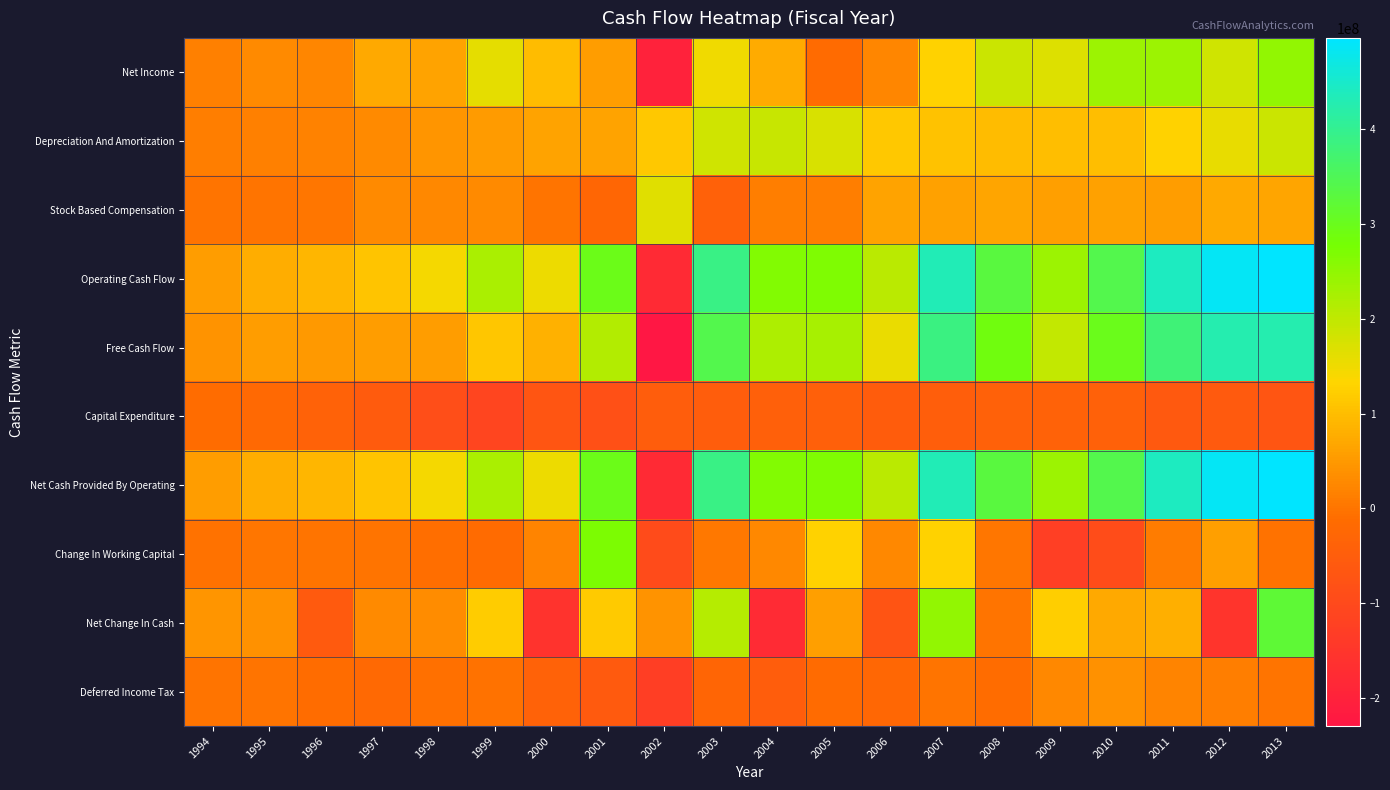

Reading right to left, transcribe all the data shown in this chart.

Net Income: 2013=247800000	2012=182402000	2011=237063000	2010=237063000	2009=167681000	2008=189978000	2007=130491000	2006=24742000	2005=-15478000	2004=74337000	2003=149724000	2002=-199993000	2001=56802000	2000=97778000	1999=161400000	1998=63300000	1997=72400000	1996=23700000	1995=30300000	1994=15800000
Depreciation And Amortization: 2013=187404000	2012=156840000	2011=128550000	2010=101201000	2009=101453000	2008=97143000	2007=105367000	2006=114490000	2005=175057000	2004=192774000	2003=184110000	2002=116100000	2001=65162000	2000=63770000	1999=52000000	1998=44200000	1997=30400000	1996=18700000	1995=15500000	1994=12100000
Stock Based Compensation: 2013=67511000	2012=71414000	2011=56414000	2010=59988000	2009=56934000	2008=65474000	2007=62011000	2006=63040000	2005=12271000	2004=11714000	2003=-41999000	2002=164845000	2001=-26974000	2000=0	1999=30000000	1998=28400000	1997=30400000	1996=800000	1995=0	1994=0
Operating Cash Flow: 2013=496705000	2012=486068000	2011=440316000	2010=341036000	2009=236708000	2008=331088000	2007=433478000	2006=205890000	2005=269190000	2004=264037000	2003=391534000	2002=-181049000	2001=295826000	2000=151115000	1999=223300000	1998=144100000	1997=109600000	1996=88300000	1995=76700000	1994=55200000
Free Cash Flow: 2013=427637000	2012=428575000	2011=380086000	2010=298961000	2009=197108000	2008=289345000	2007=386189000	2006=154483000	2005=225627000	2004=219032000	2003=341386000	2002=-229804000	2001=213336000	2000=82615000	1999=111000000	1998=55700000	1997=55100000	1996=49000000	1995=55800000	1994=42200000
Capital Expenditure: 2013=-69068000	2012=-57493000	2011=-60230000	2010=-42075000	2009=-39600000	2008=-41743000	2007=-47289000	2006=-51407000	2005=-43563000	2004=-45005000	2003=-50148000	2002=-48755000	2001=-82490000	2000=-68500000	1999=-112300000	1998=-88400000	1997=-54500000	1996=-39300000	1995=-20900000	1994=-13000000
Net Cash Provided By Operating: 2013=496705000	2012=486068000	2011=440316000	2010=341036000	2009=236708000	2008=331088000	2007=433478000	2006=205890000	2005=269190000	2004=264037000	2003=391534000	2002=-181049000	2001=295826000	2000=151115000	1999=223300000	1998=144100000	1997=109600000	1996=88300000	1995=76700000	1994=55200000
Change In Working Capital: 2013=-4568000	2012=59006000	2011=10589000	2010=-91146000	2009=-126405000	2008=1011000	2007=129014000	2006=26097000	2005=128375000	2004=27732000	2003=2911000	2002=-96280000	2001=270247000	2000=21773000	1999=-15100000	1998=-11100000	1997=-2700000	1996=-2100000	1995=1900000	1994=-4900000
Net Change In Cash: 2013=322059000	2012=-154695000	2011=79670000	2010=73794000	2009=123981000	2008=-1695000	2007=248568000	2006=-73677000	2005=57727000	2004=-177599000	2003=211728000	2002=40884000	2001=118991000	2000=-156274000	1999=120800000	1998=33300000	1997=31100000	1996=-57300000	1995=39300000	1994=44400000
Deferred Income Tax: 2013=-676000	2012=12850000	2011=22278000	2010=38356000	2009=25942000	2008=-12249000	2007=-972000	2006=-25180000	2005=-14647000	2004=-50855000	2003=-30503000	2002=-128167000	2001=-58831000	2000=-37685000	1999=-5100000	1998=-6600000	1997=-20800000	1996=-11900000	1995=0	1994=0